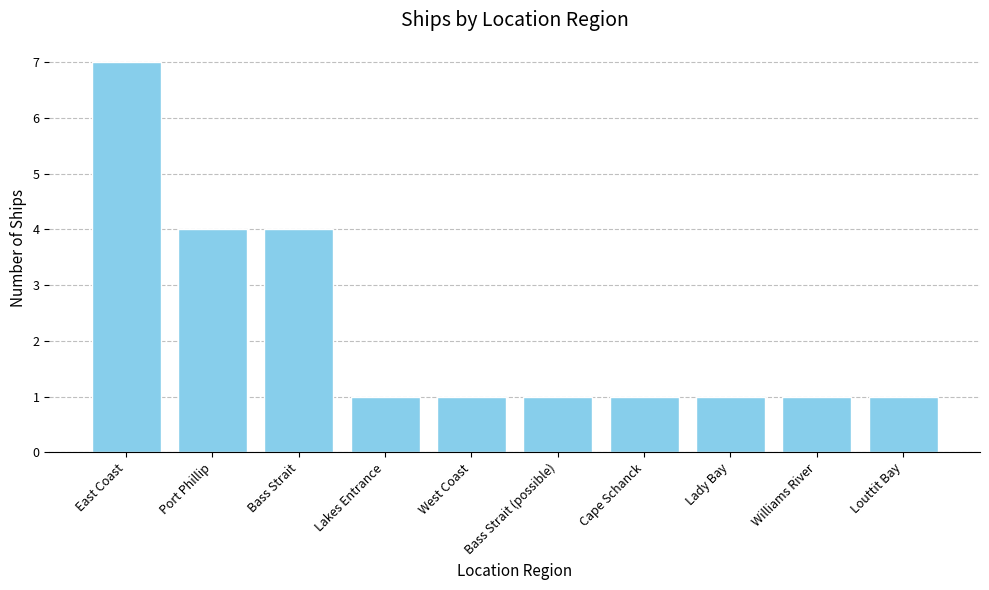

Which has a higher value, Port Phillip or Cape Schanck?

Port Phillip